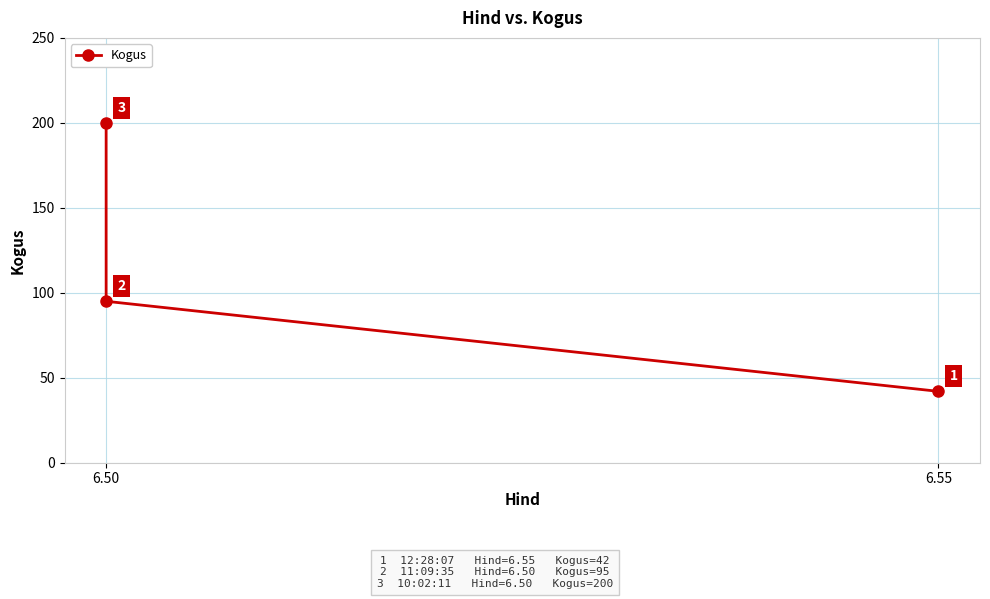

How many data points does each series have?

3